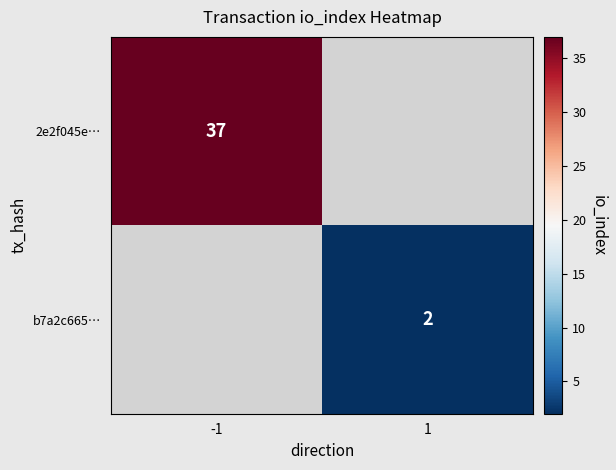

True or false: b7a2c665… has a value of 2 at 1.

True